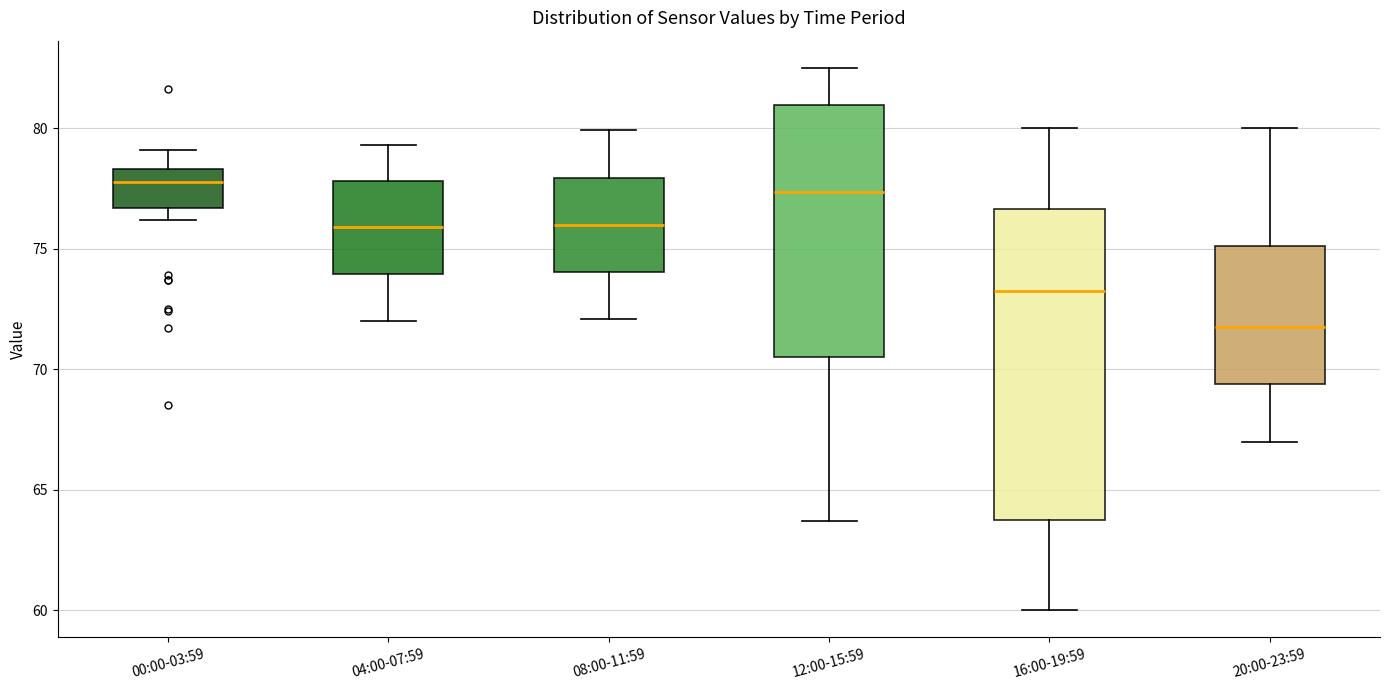

Comparing the boxes themselves (not the whiskers), which one is the tallest?

16:00-19:59